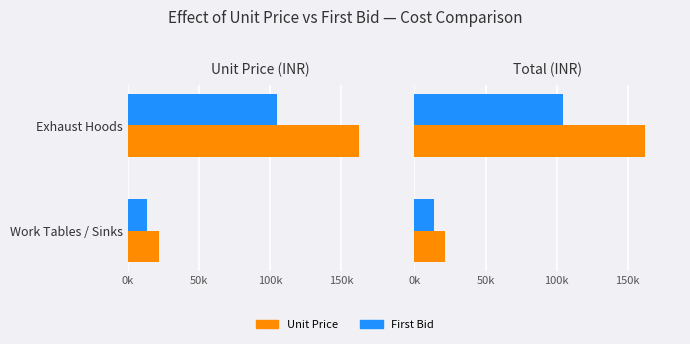

The First Bid series shows 19996 at Work Tables / Sinks. True or false?

False